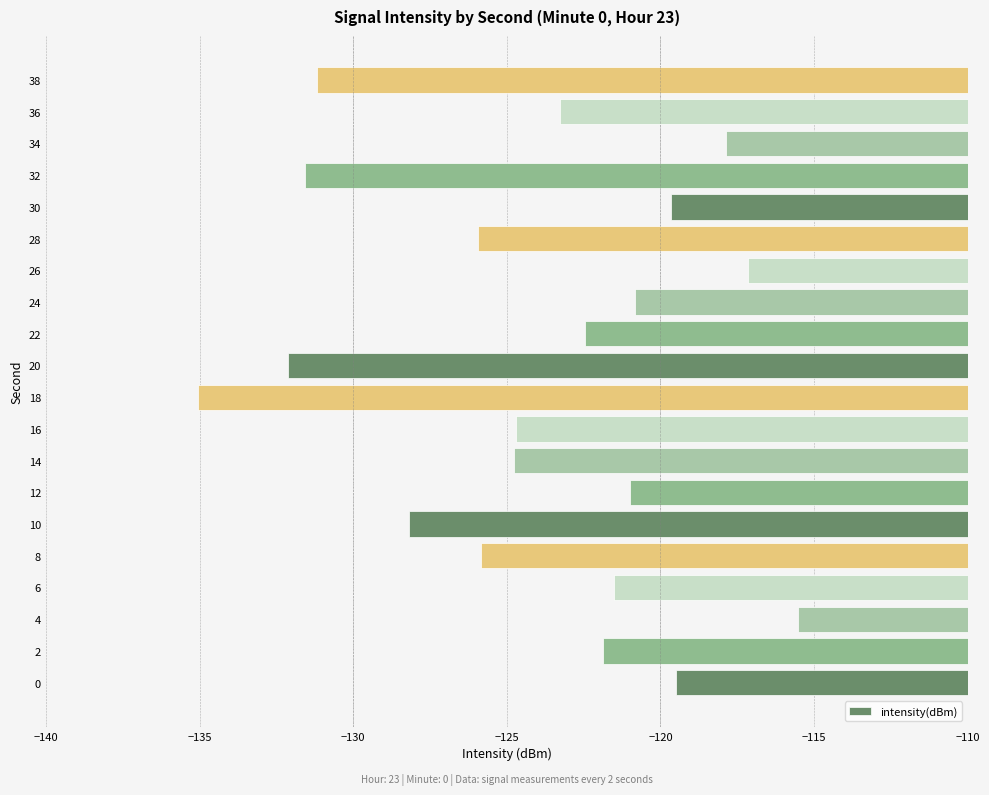

What is the greatest value displayed?

-115.5